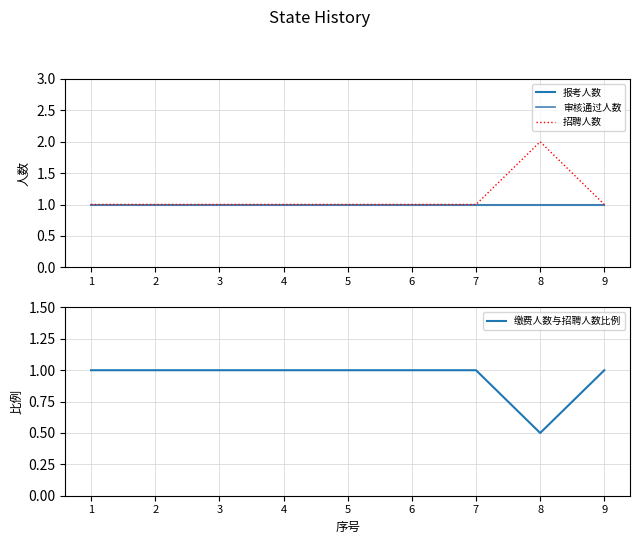

How many series are shown in this chart?

4